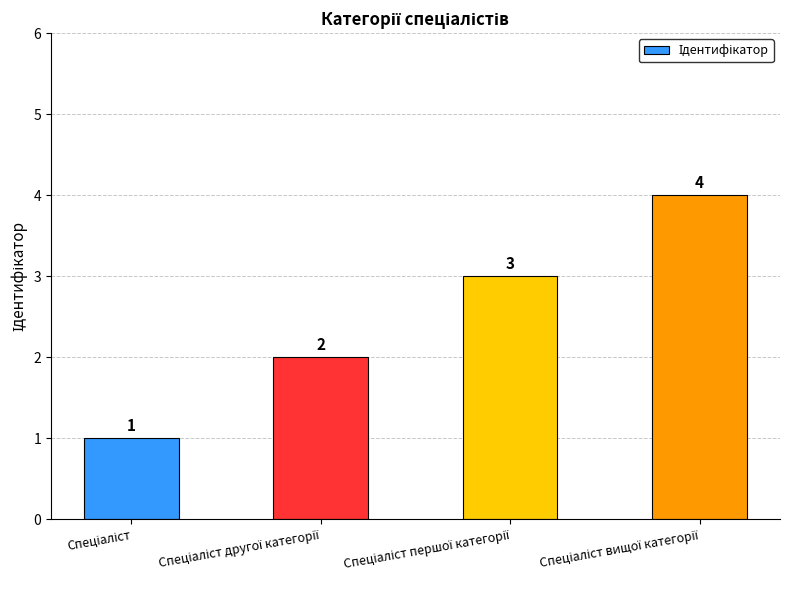

Count the values in the range 2 to 4.

3